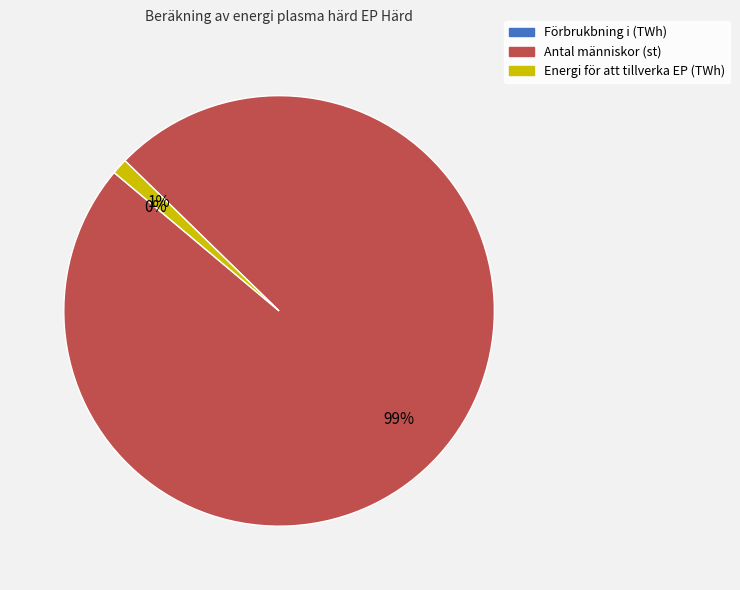

Do Energi för att tillverka EP (TWh) and Antal människor (st) together represent more than half of the pie?

Yes